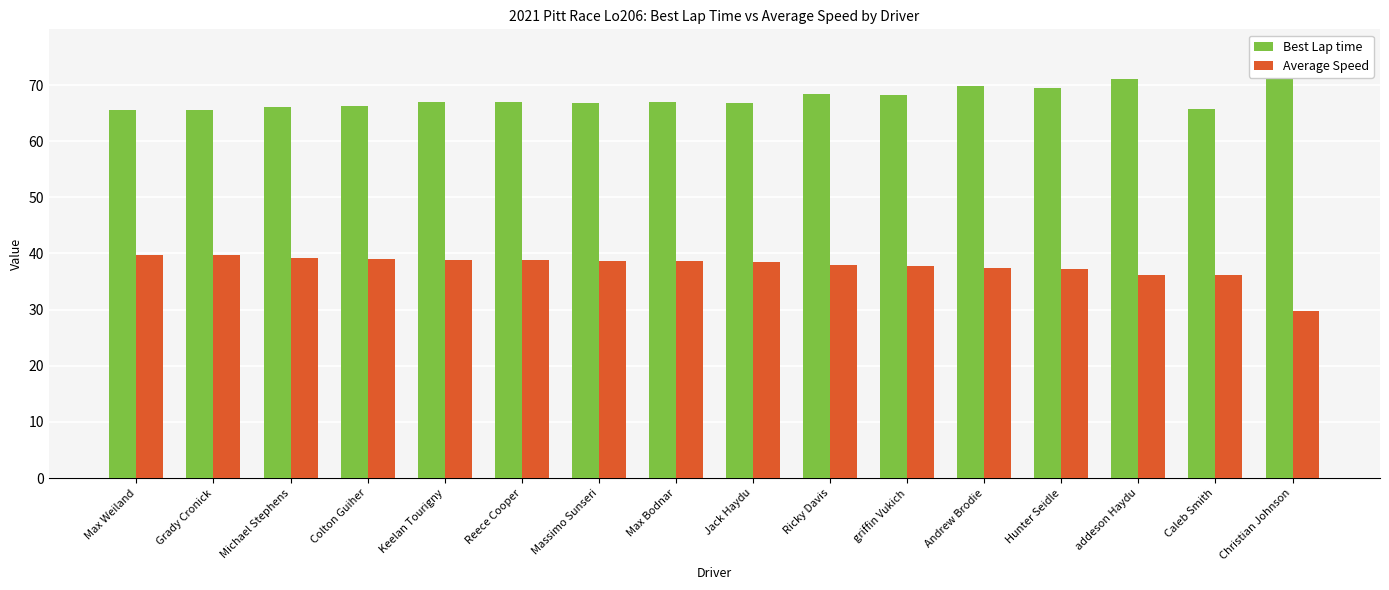

How many values in the Best Lap time series exceed 66?

13